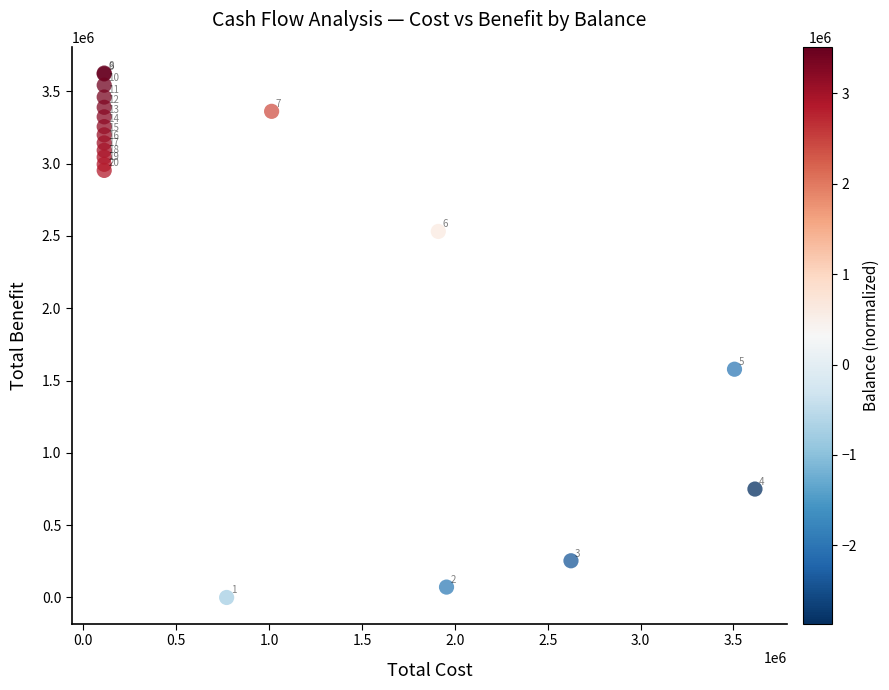

What Y value in the scatter plot is closest to 1812841?

1578097